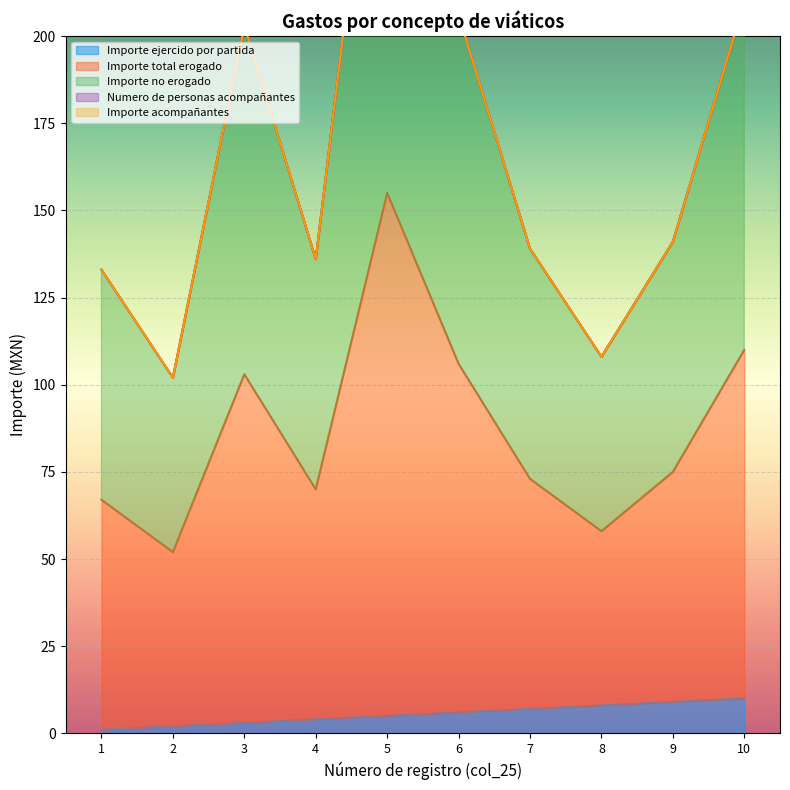

Which category has the lowest value in the Importe total erogado series?

2